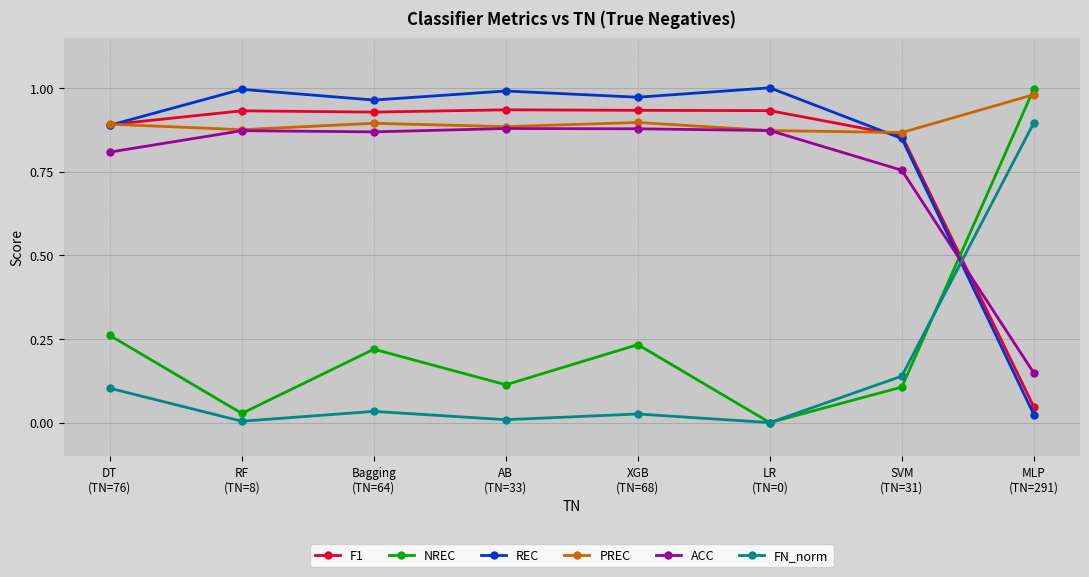

Where do NREC and F1 first cross each other?

SVM
(TN=31) and MLP
(TN=291)